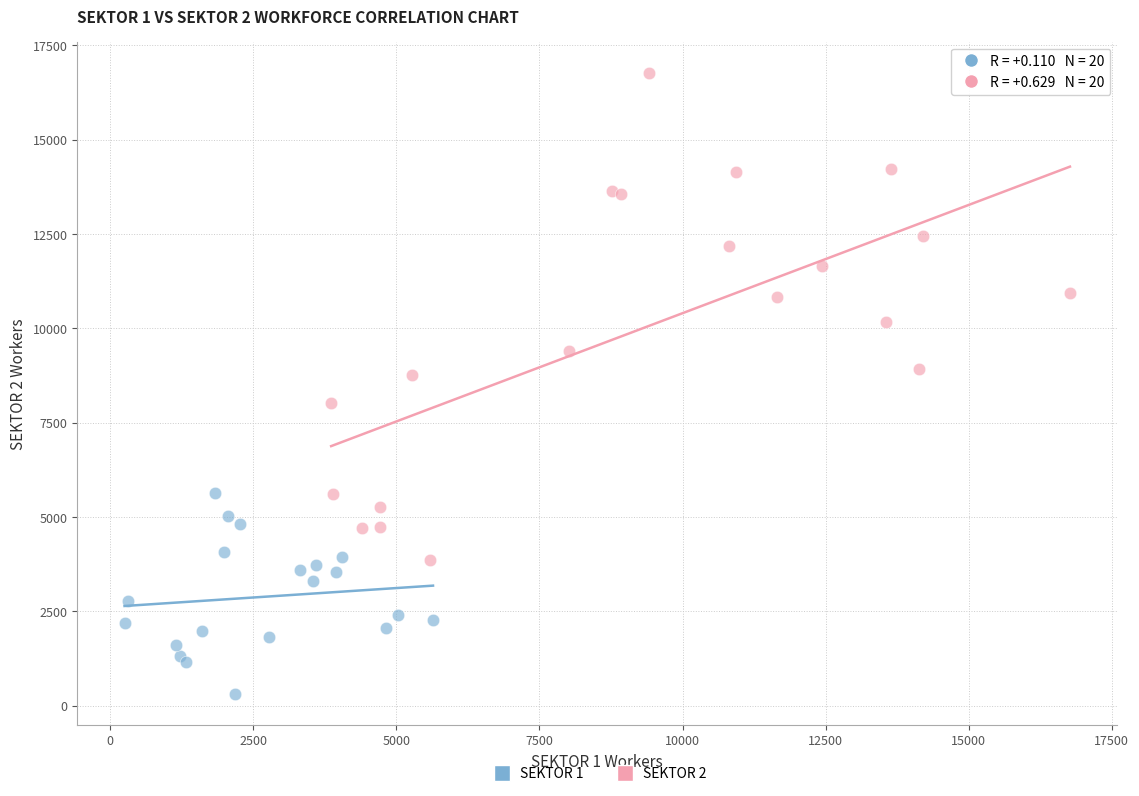

Which series contains the highest Y value?

SEKTOR 2